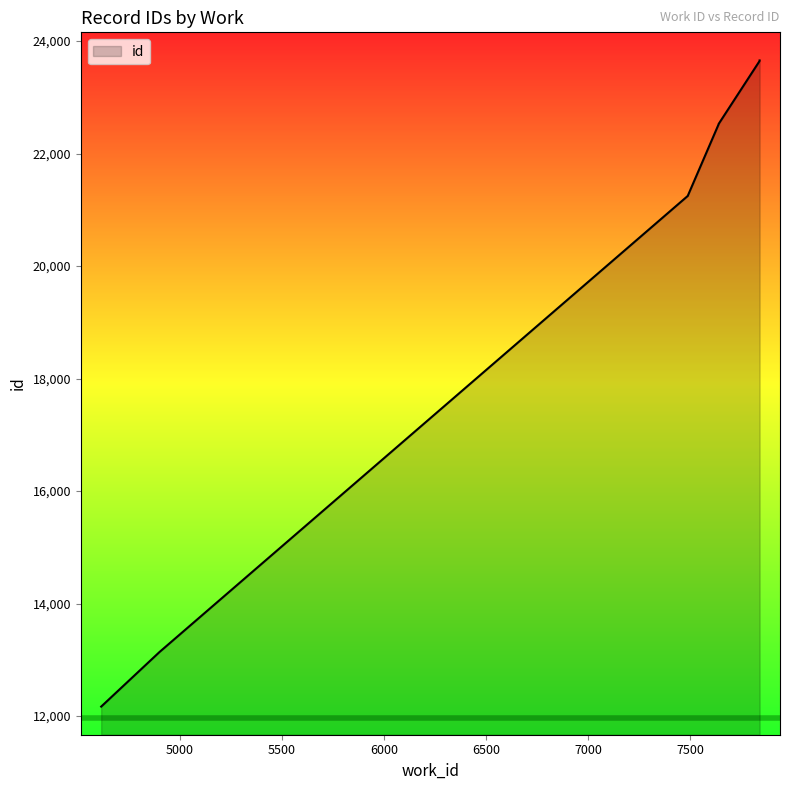

What is the value of the 6th point from the left?

22520